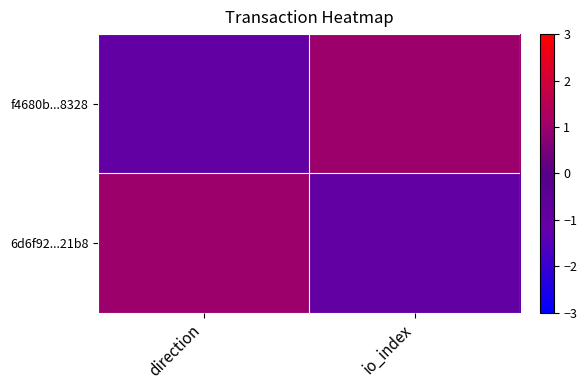

What is the difference between the highest and lowest values at io_index?

2